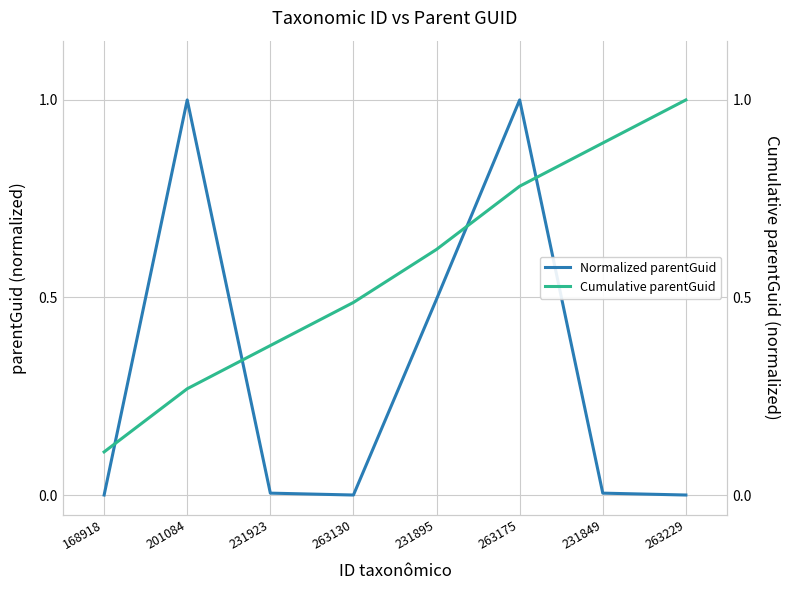

What is the average value of the Normalized parentGuid series?

0.3